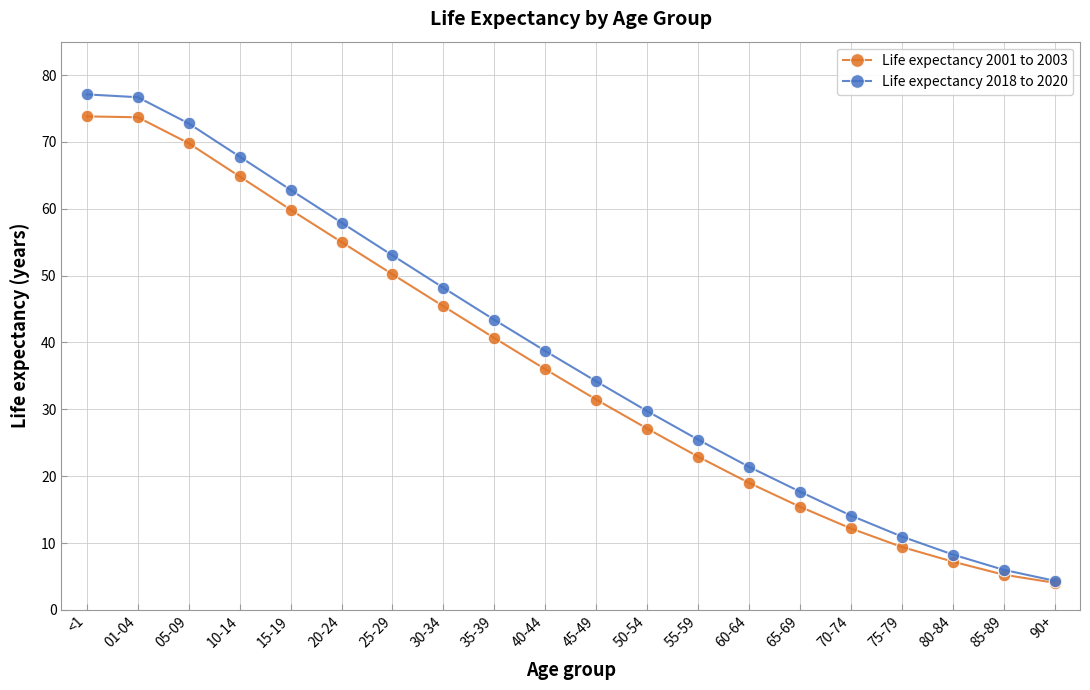

What is the difference between the maximum and minimum values in the Life expectancy 2018 to 2020 series?

72.8